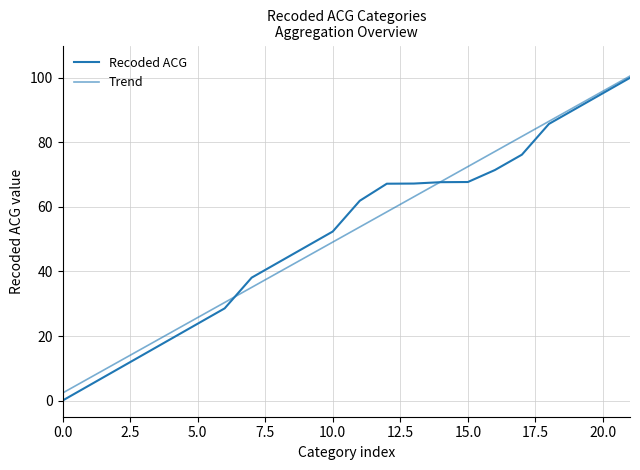

What is the label of the 13th point from the left?

12